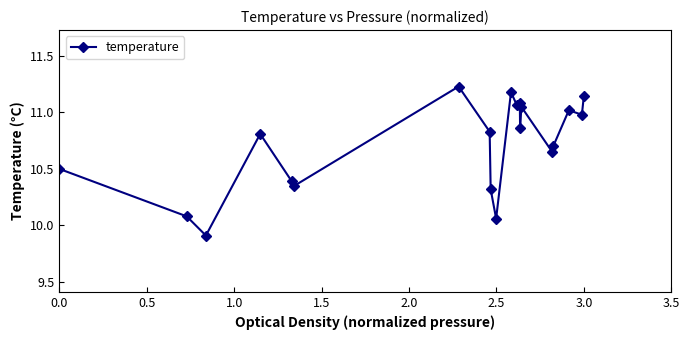

What is the minimum value shown in the chart?

9.9